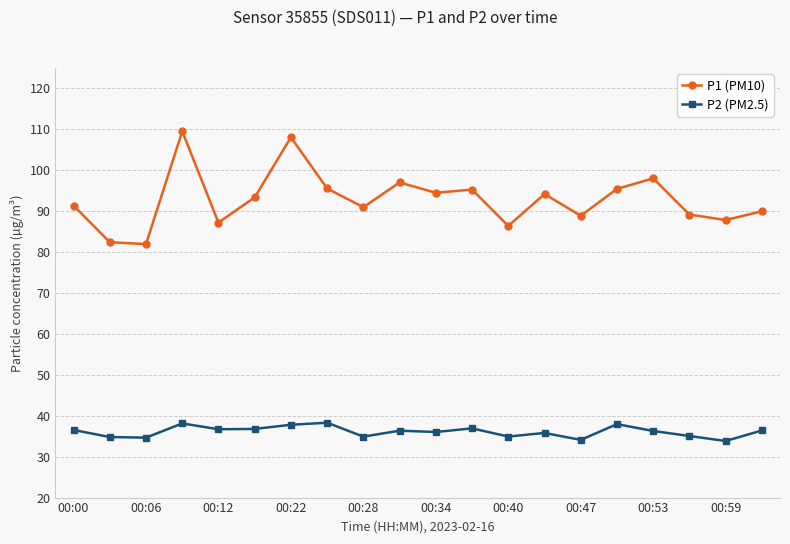

True or false: P2 (PM2.5) has more than 1 points higher than both neighbors.

True